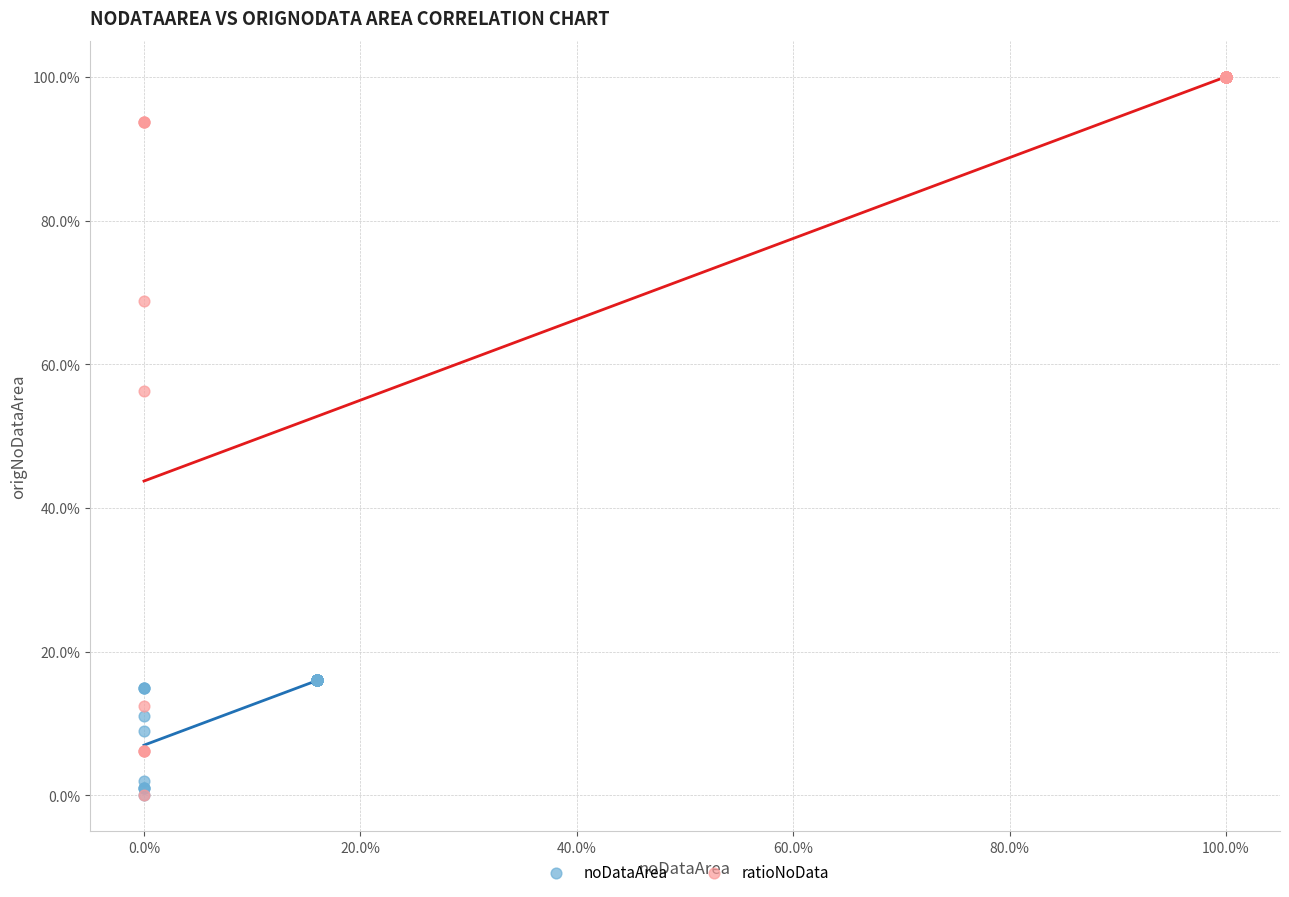

Which series has the largest Y range (max minus min)?

ratioNoData